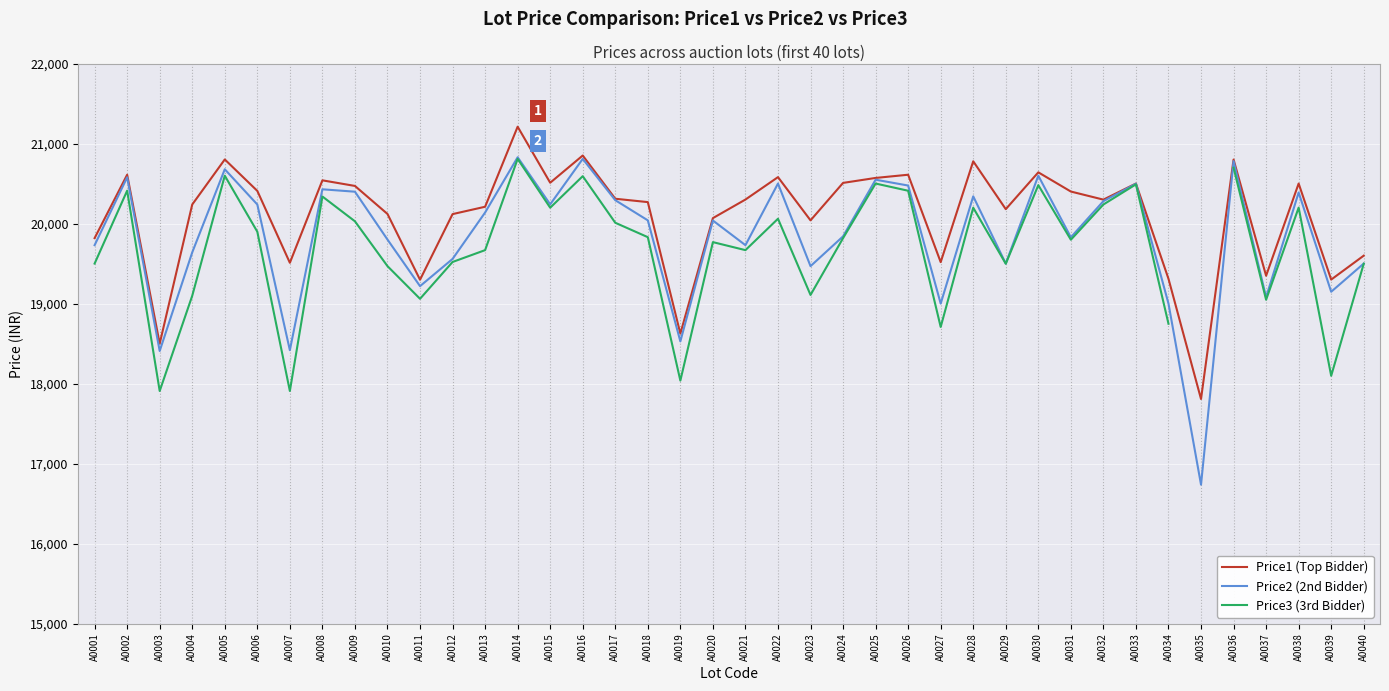

What is the difference between the highest and lowest values at A0037?

300.0